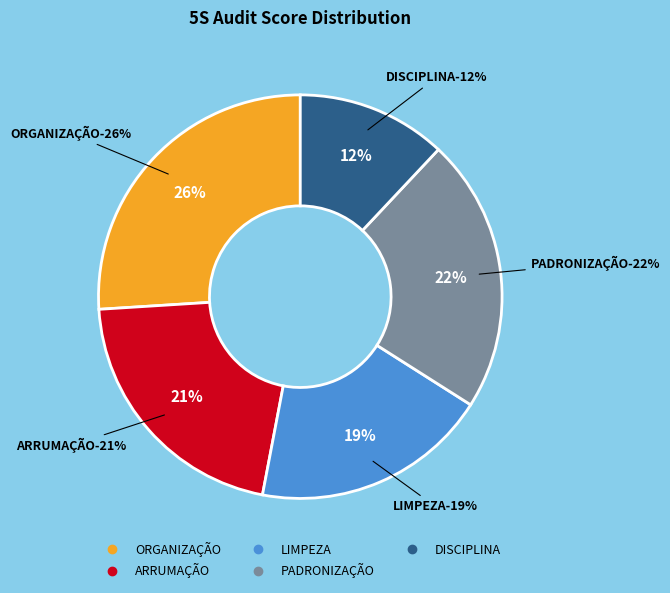

Which slice is the largest?

ORGANIZAÇÃO